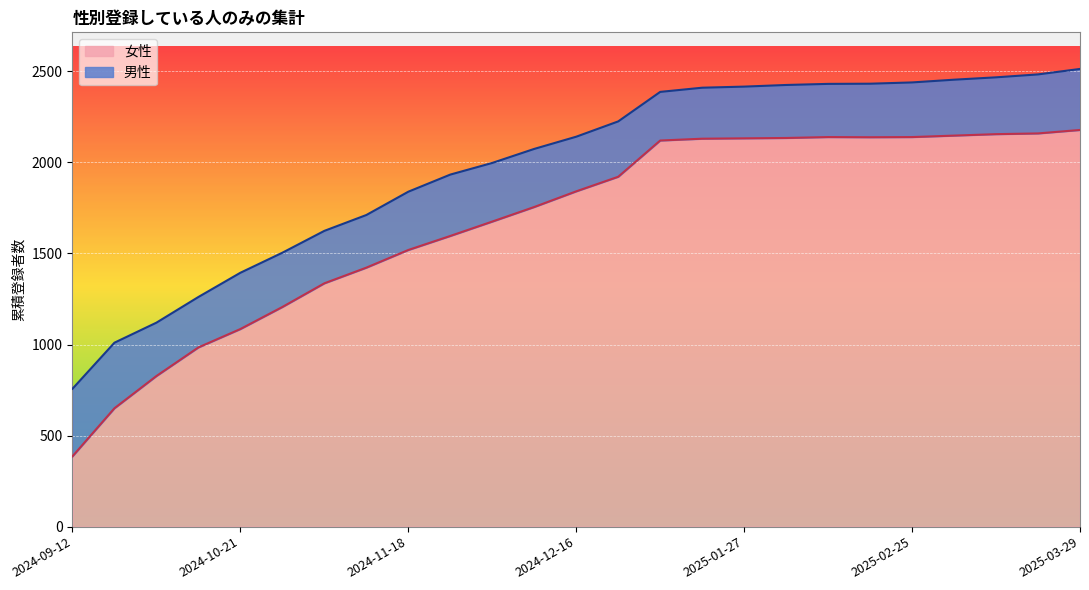

How many interior local peaks does the 女性 series have?

1